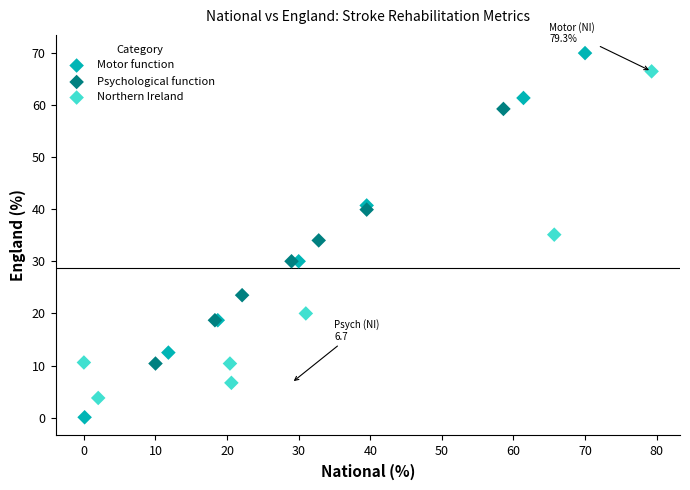

Which series has the largest Y range (max minus min)?

Motor function